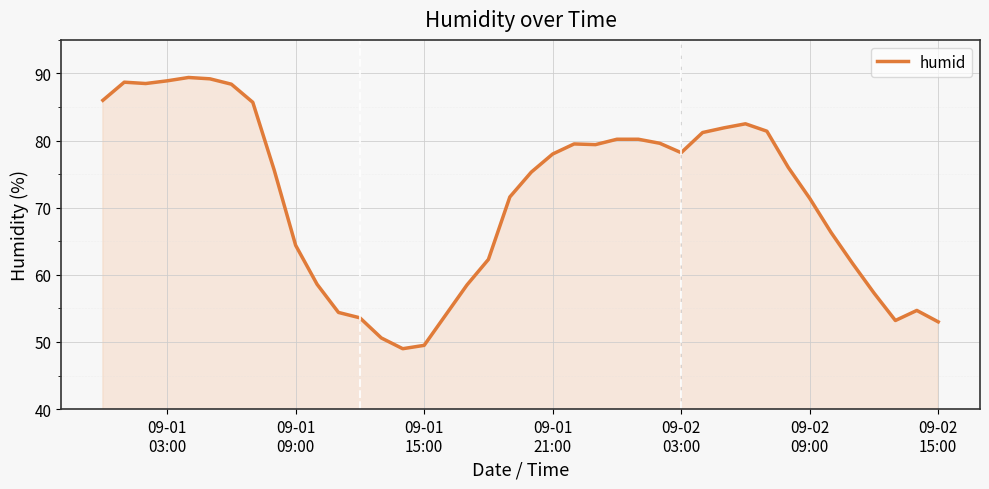

What is the greatest value displayed?

89.4